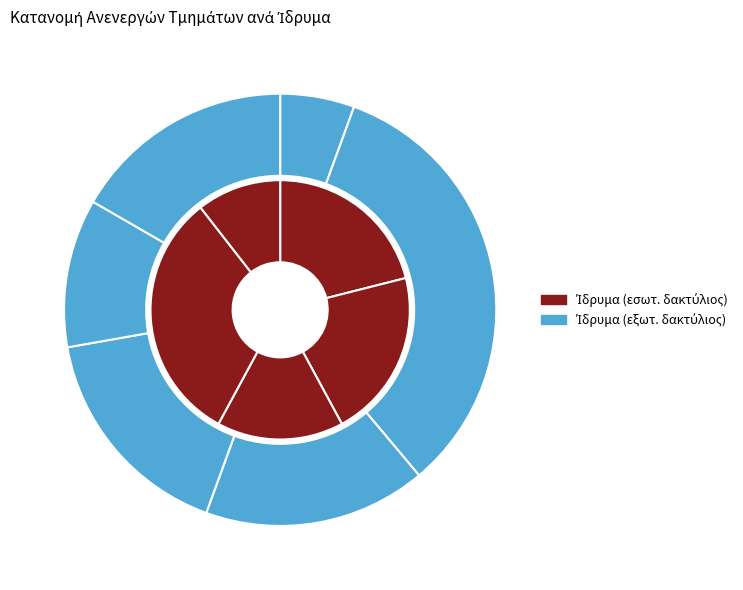

Count the number of slices in the pie.

11